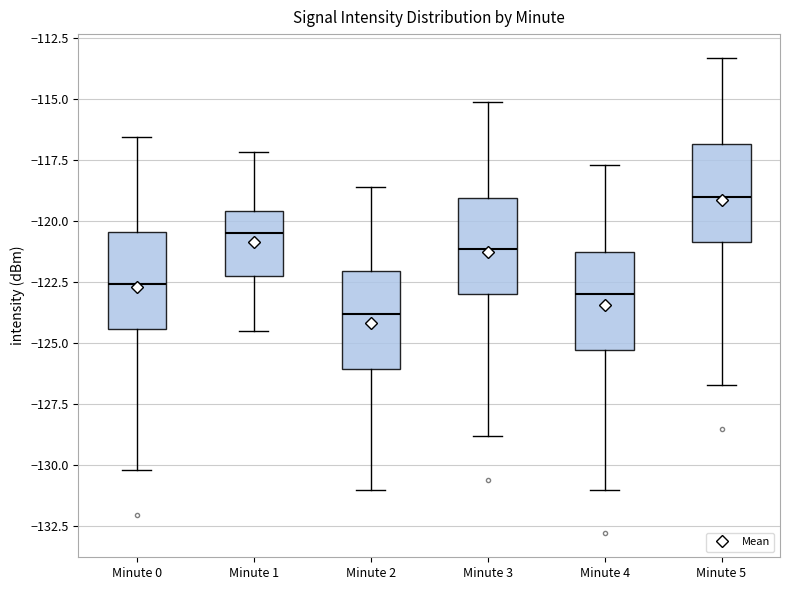

Where does the upper whisker of the box for Minute 3 end on the y-axis? The values are not printed on the chart, so give them approximately, as read against the axis.

-115.0